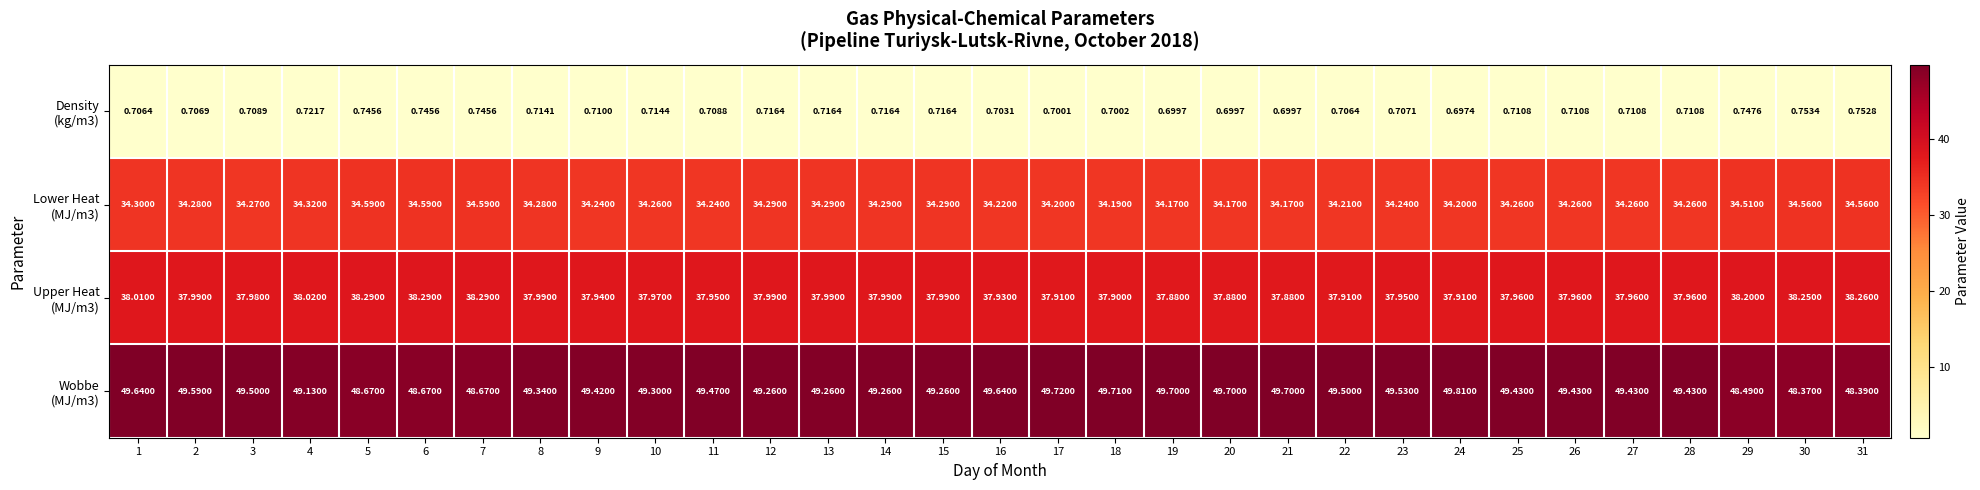

How many series are shown in this chart?

4